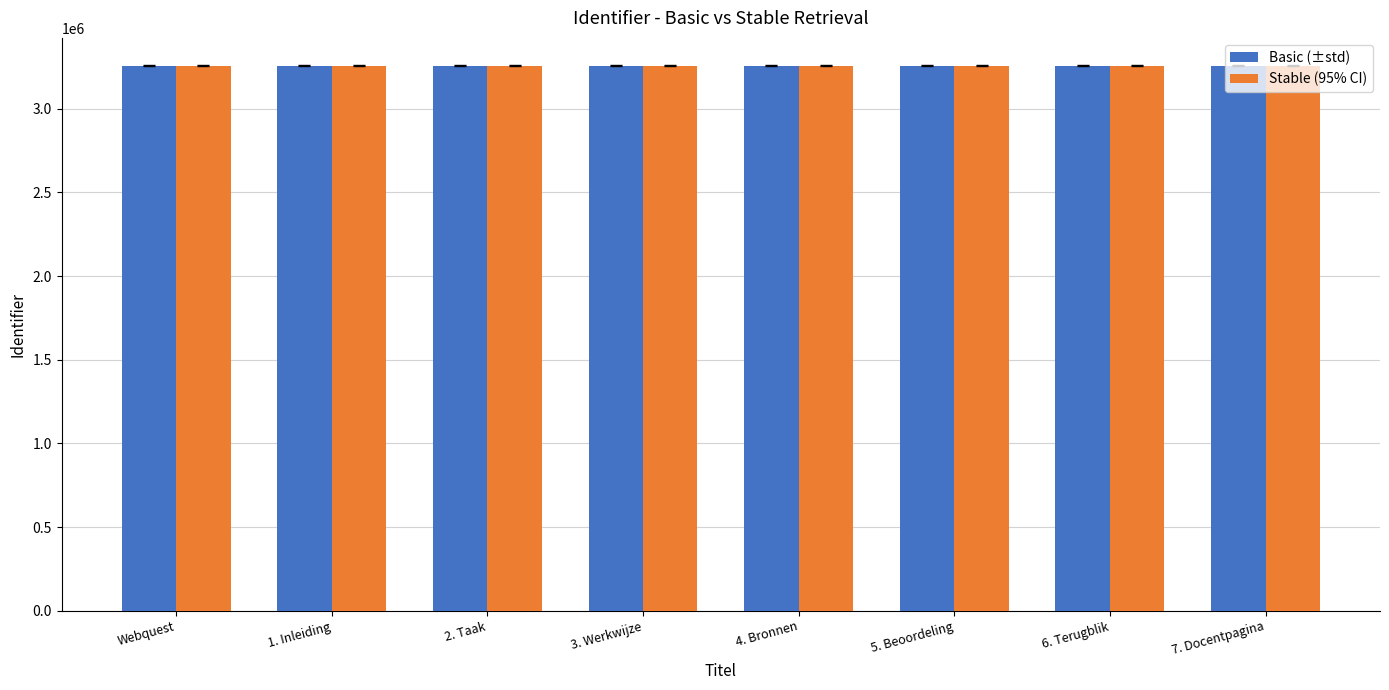

What is the total value across all series at Webquest?

6515500